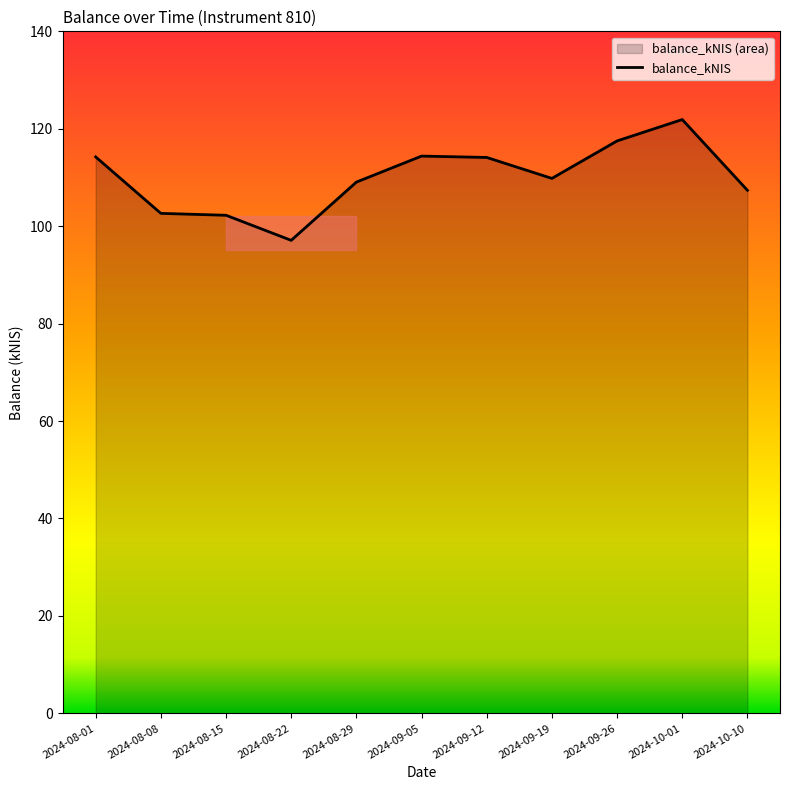

Is it true that the value at 2024-08-08 is 153.0?

False